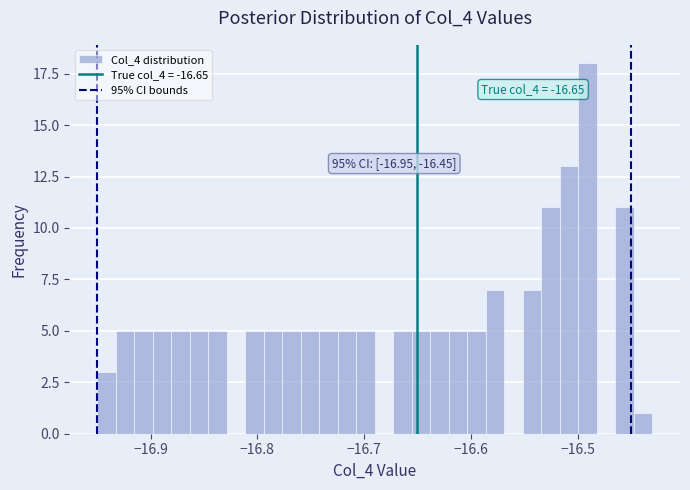

Around what value on the x-axis is the tallest bar? Give the approximate position of its centre, as read against the axis.

-16.49